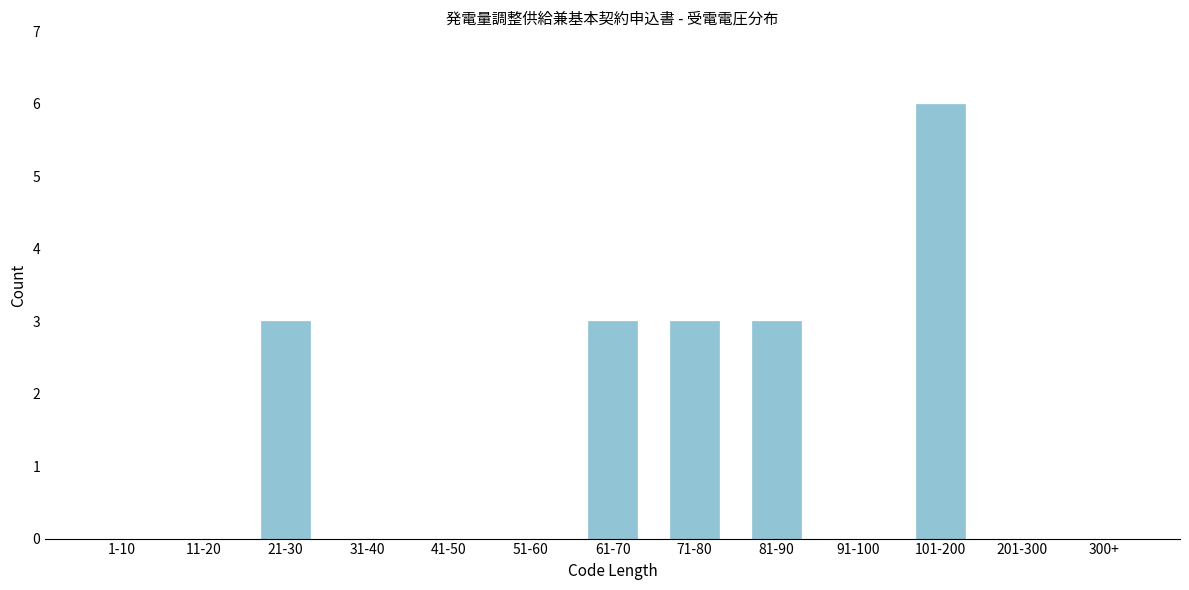

Reading left to right, extract all data points from this chart.

1-10=0	11-20=0	21-30=3	31-40=0	41-50=0	51-60=0	61-70=3	71-80=3	81-90=3	91-100=0	101-200=6	201-300=0	300+=0